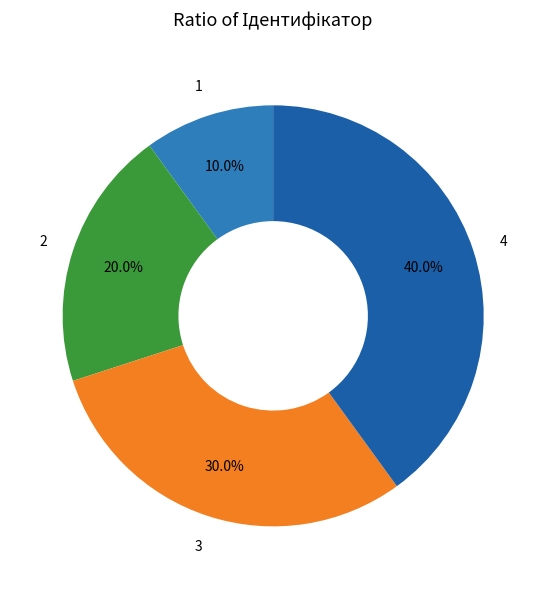

Does any single category account for the majority?

No